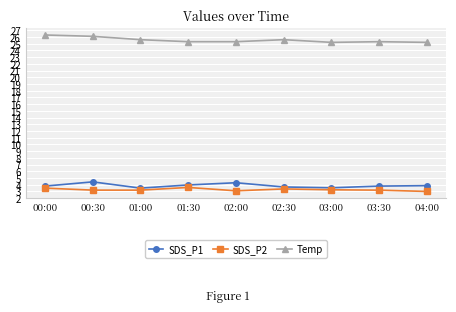

What is the label of the 6th point from the right?

01:30